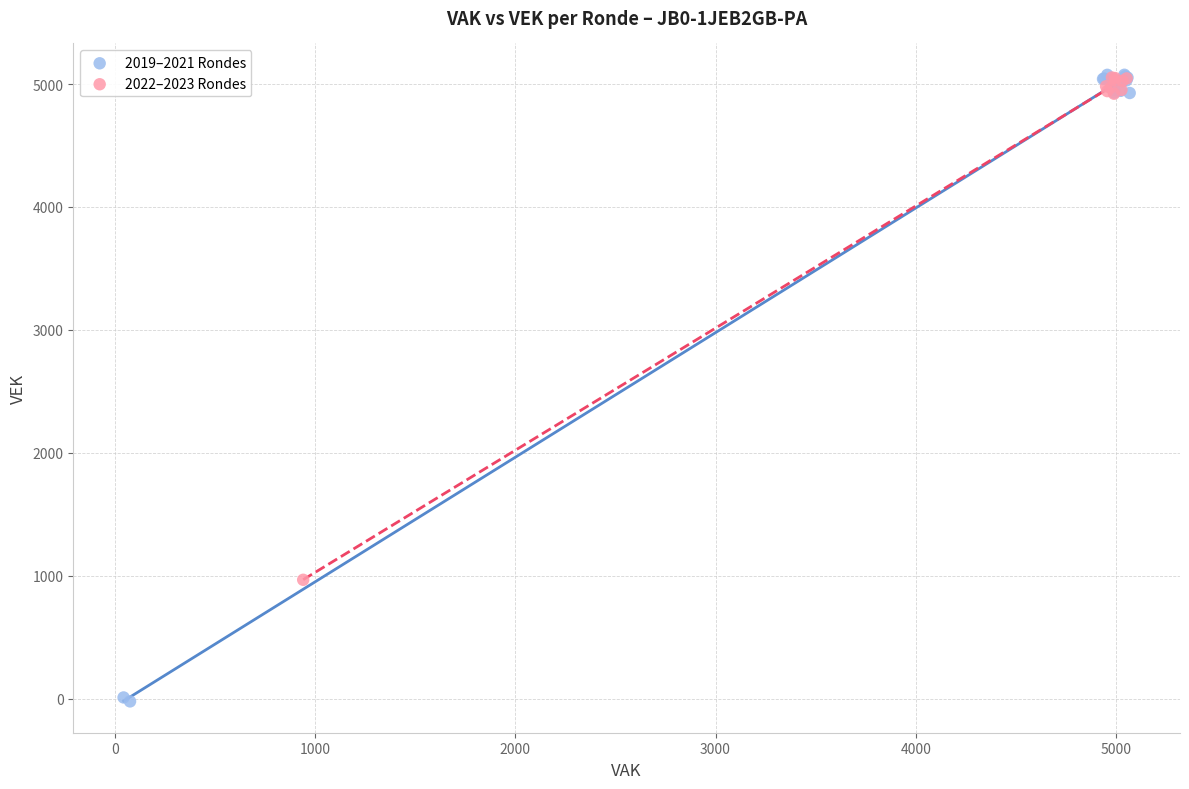

What are all the series names shown in the legend?

2019–2021 Rondes, 2022–2023 Rondes